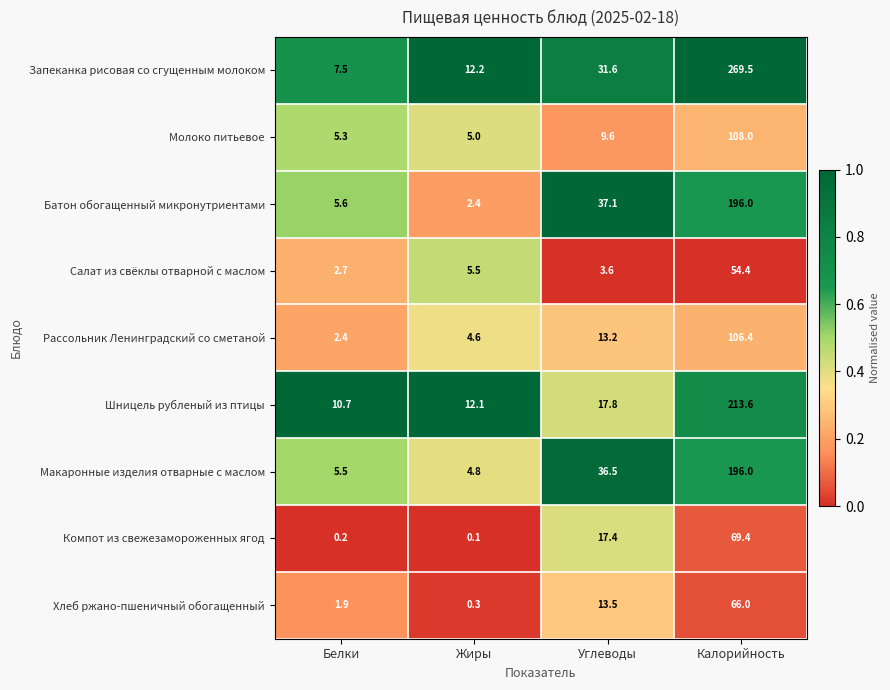

What is the difference between the Запеканка рисовая со сгущенным молоком values at Белки and Углеводы?

24.1